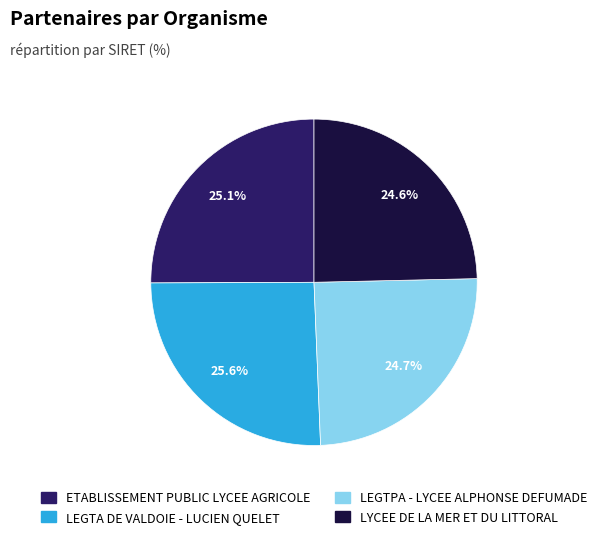

To the nearest percent, what is the difference between the largest and smallest slice percentages?

1%